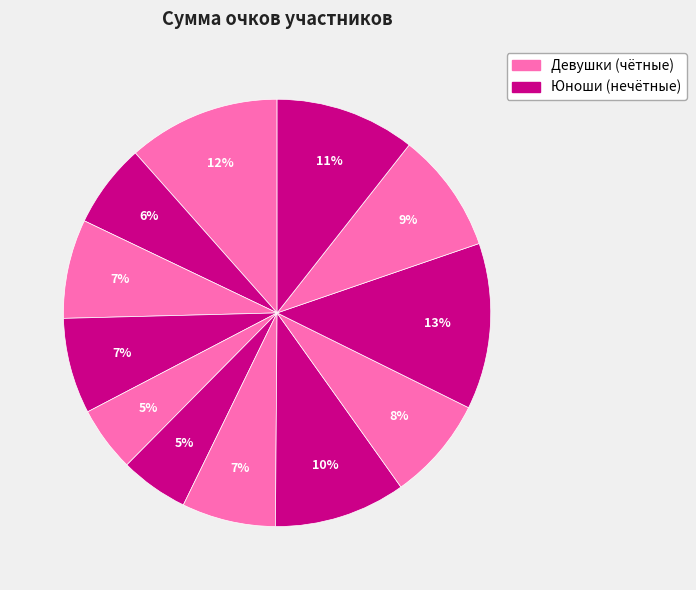

Count the number of slices in the pie.

12